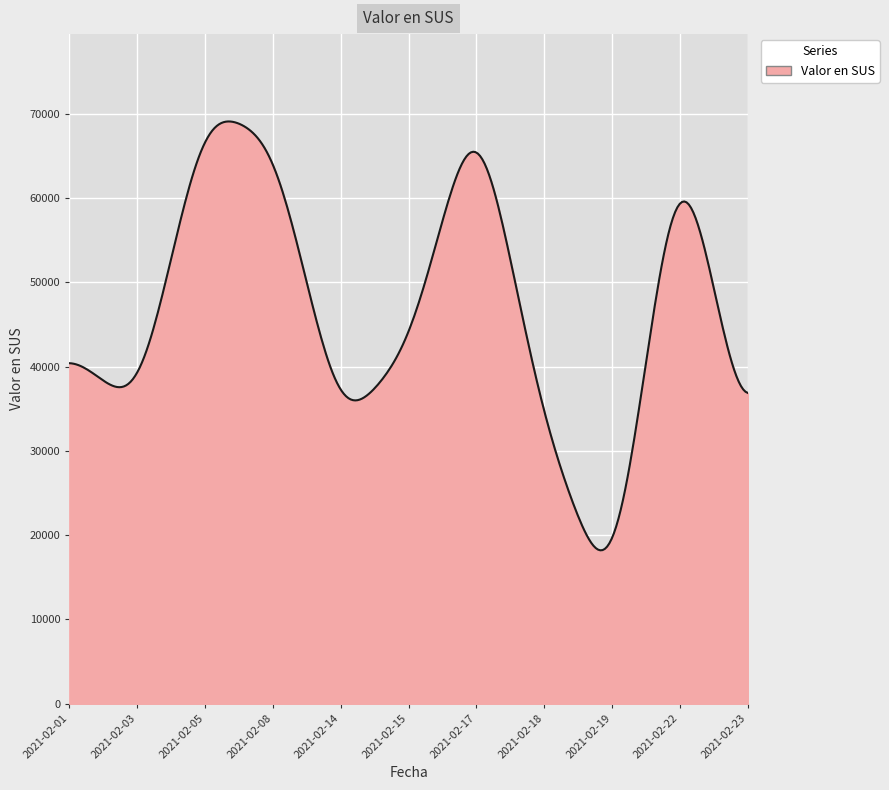

What is the minimum value shown in the chart?

18208.9